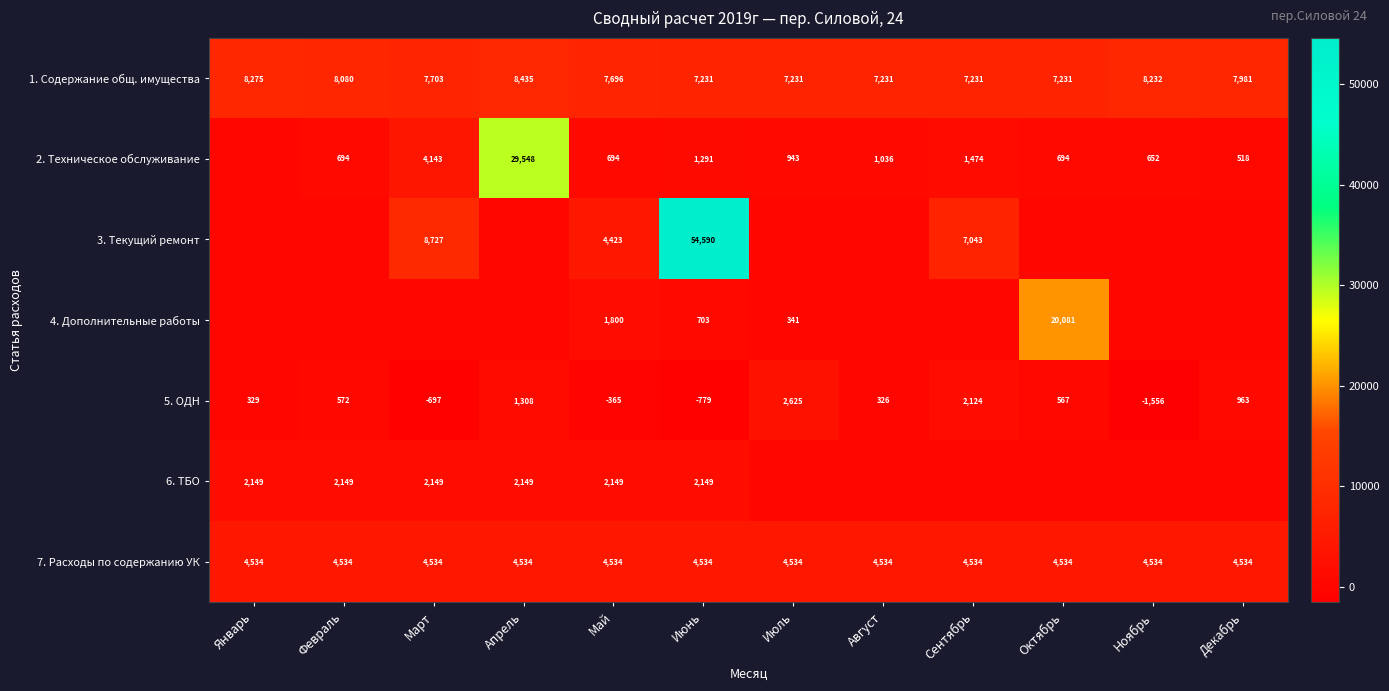

Is the value of 5. ОДН at Август greater than the value of 7. Расходы по содержанию УК at Январь?

No